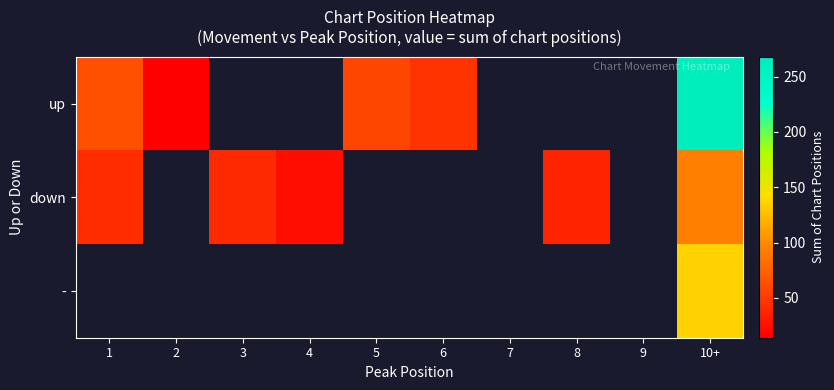

What is the smallest value displayed?

14.0